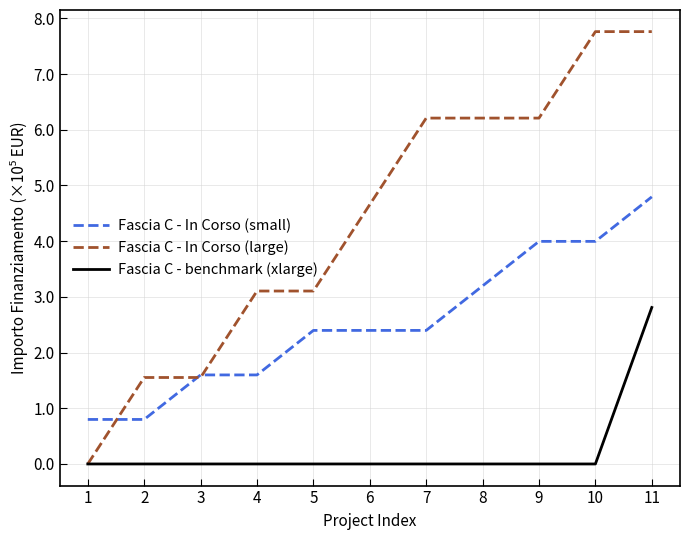

Is this an area chart (filled region under the line)?

No